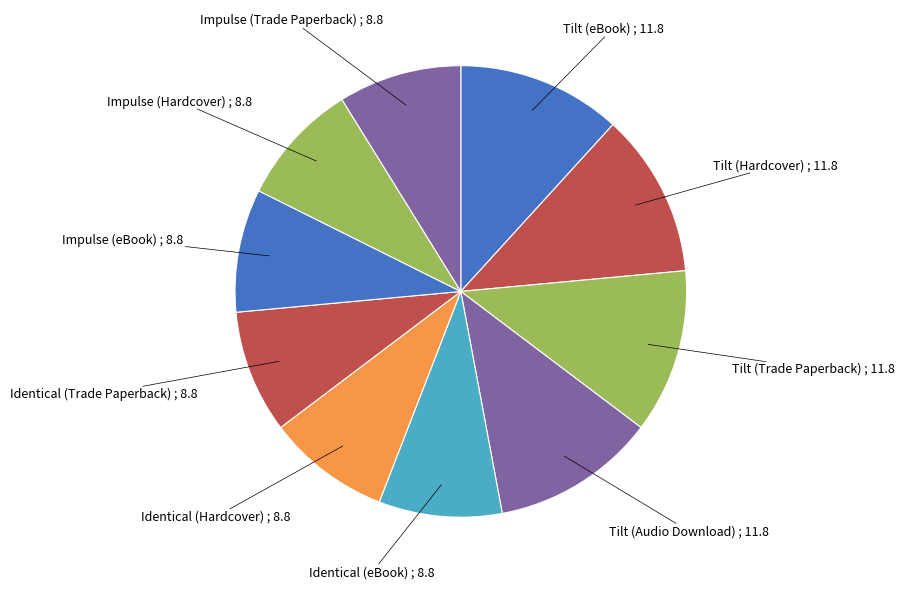

Is Identical (Trade Paperback) the majority of the pie?

No